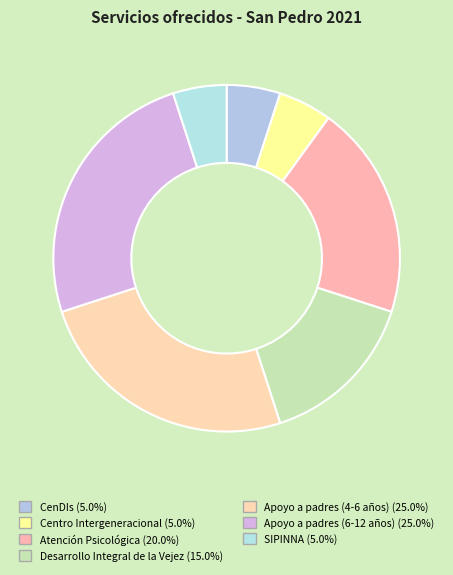

Rank the categories by value from lowest to highest.

CenDIs, Centro Intergeneracional, SIPINNA, Desarrollo Integral de la Vejez, Atención Psicológica, Apoyo a padres (4-6 años), Apoyo a padres (6-12 años)